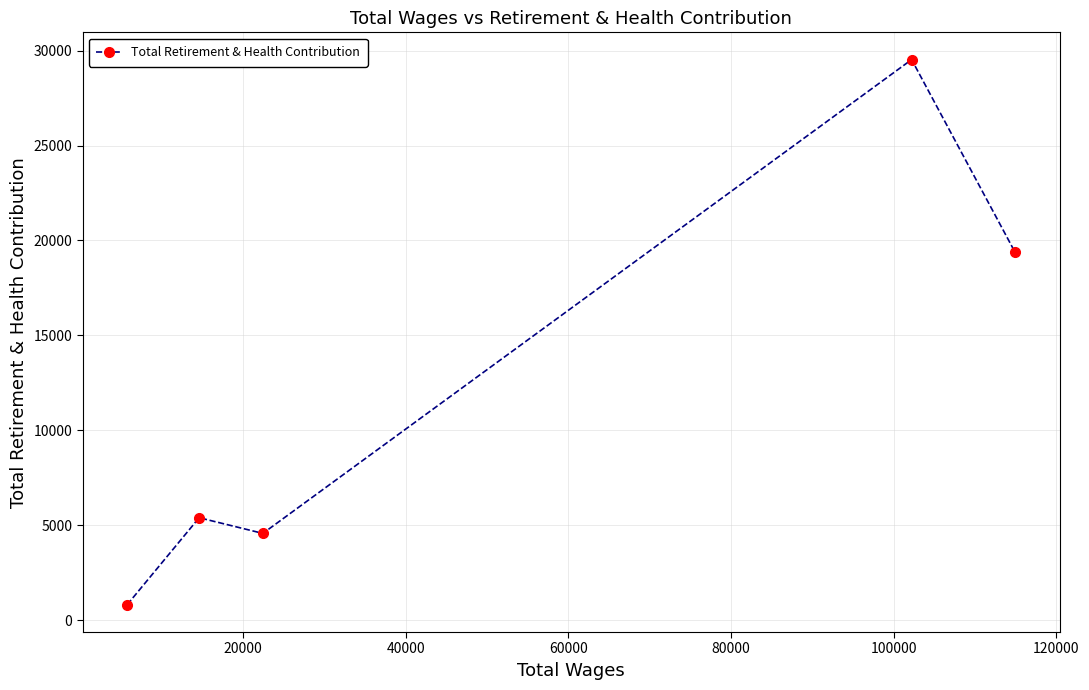

What is the minimum value shown in the chart?

808